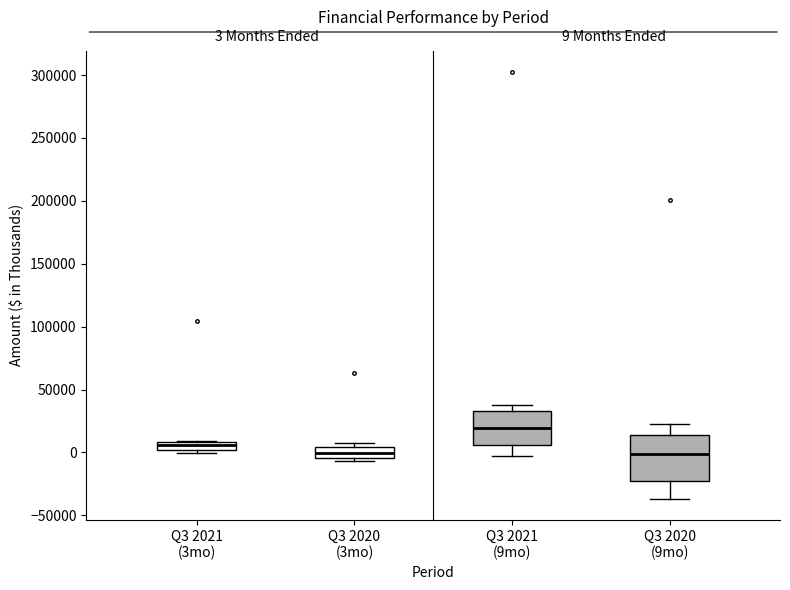

Which box's median line is the highest?

Q3 2021 (9mo)